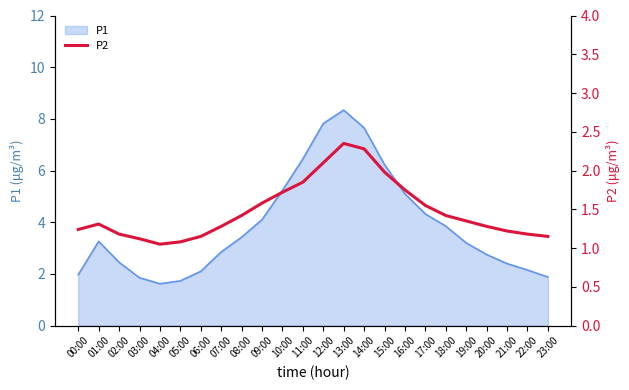

What is the label of the 7th point from the right?

17:00